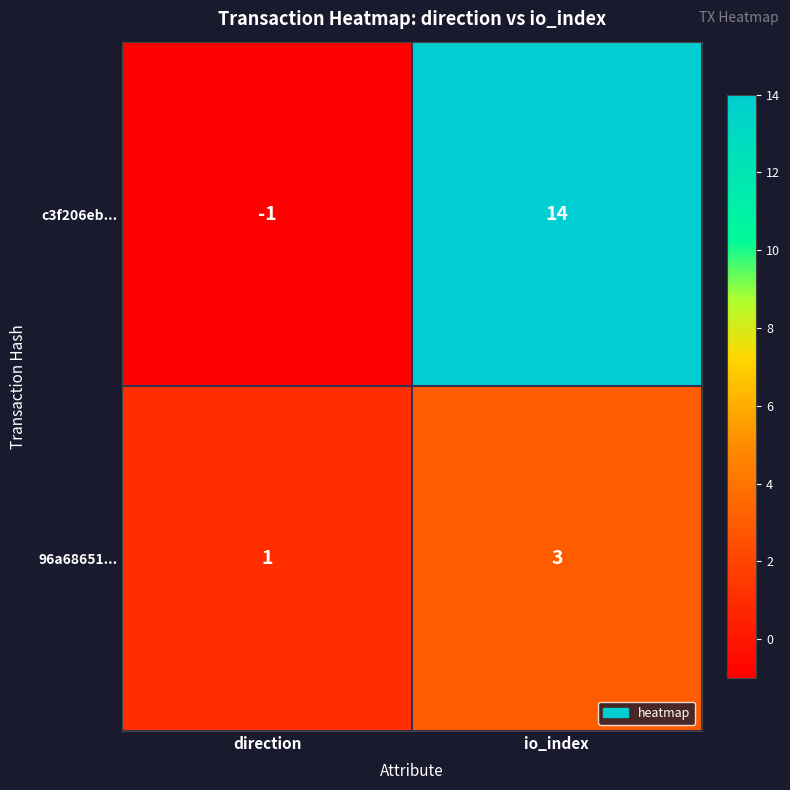

Is the value of c3f206eb... at io_index greater than the value of 96a68651... at io_index?

Yes